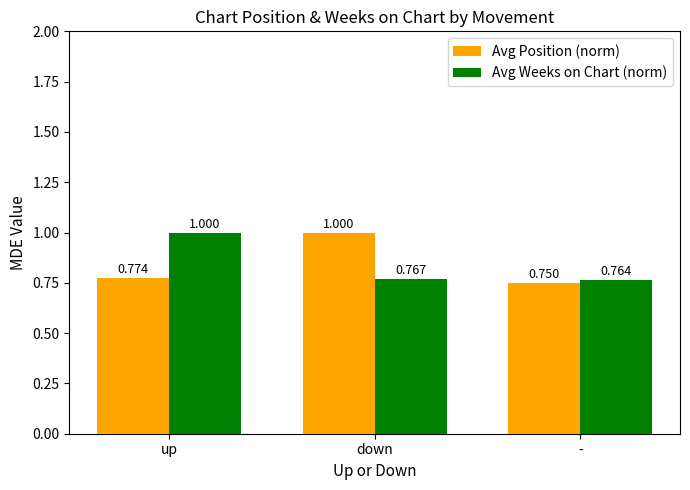

Rank the series by their average value, from lowest to highest.

Avg Position (norm), Avg Weeks on Chart (norm)